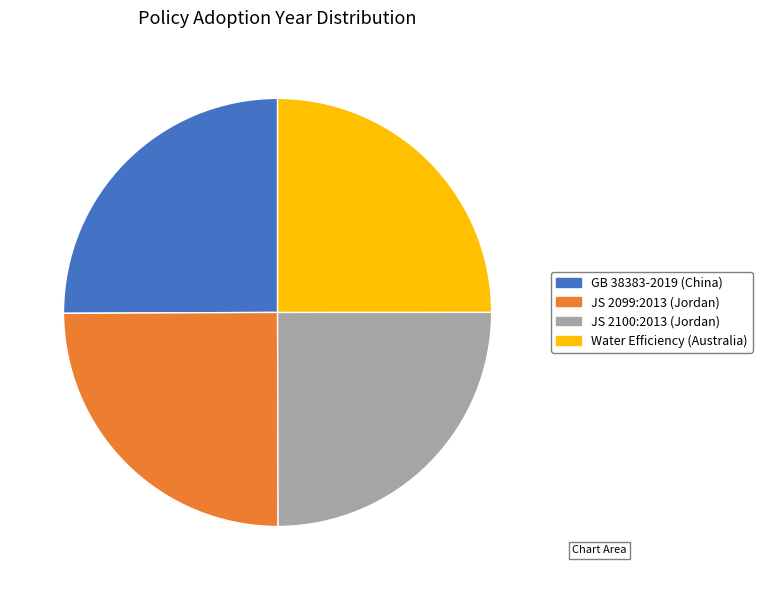

Approximately how many times larger is the value at Water Efficiency (Australia) compared to GB 38383-2019 (China)?

1.0